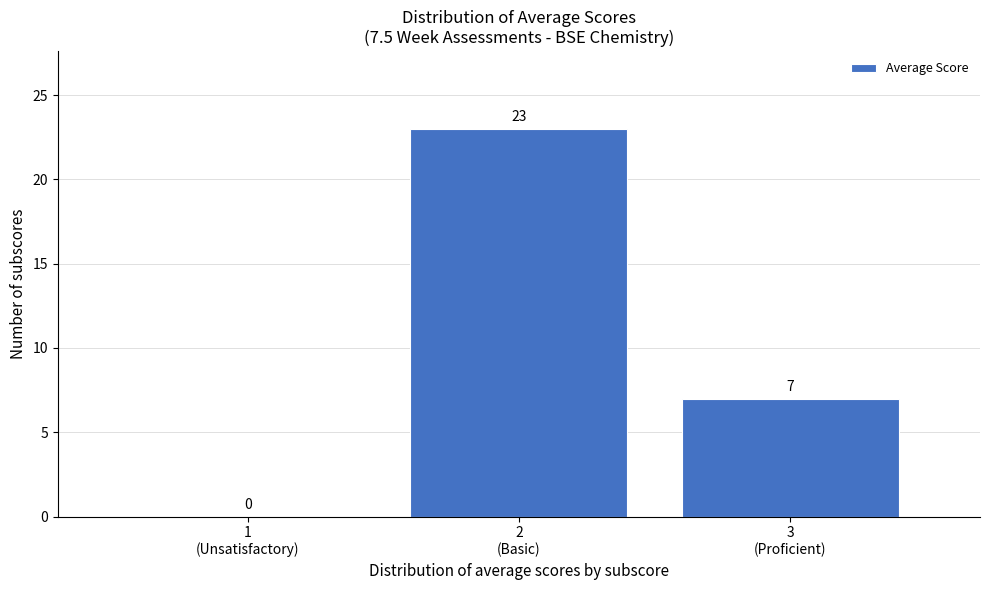

What is the greatest value displayed?

23